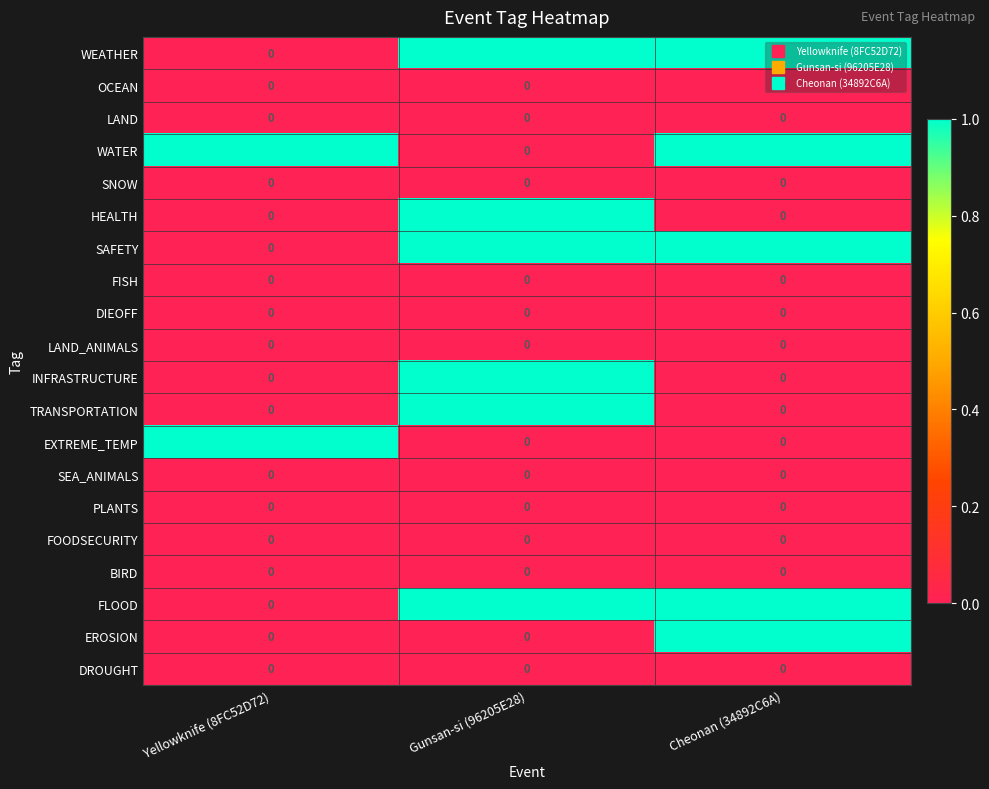

At which label does TRANSPORTATION reach its peak?

Gunsan-si (96205E28)